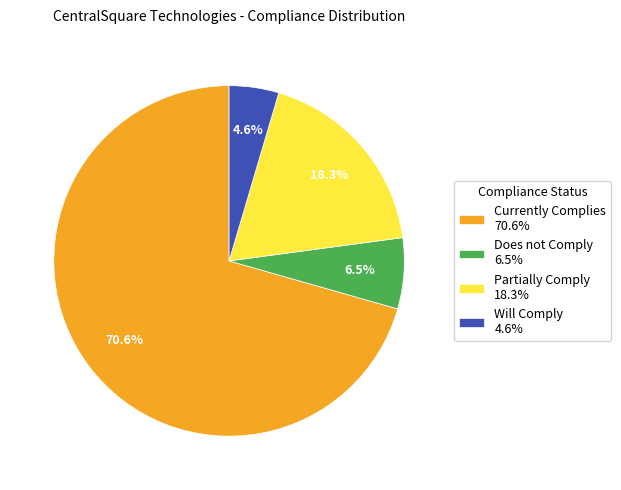

Is it true that Currently Complies is 71% of the pie?

True